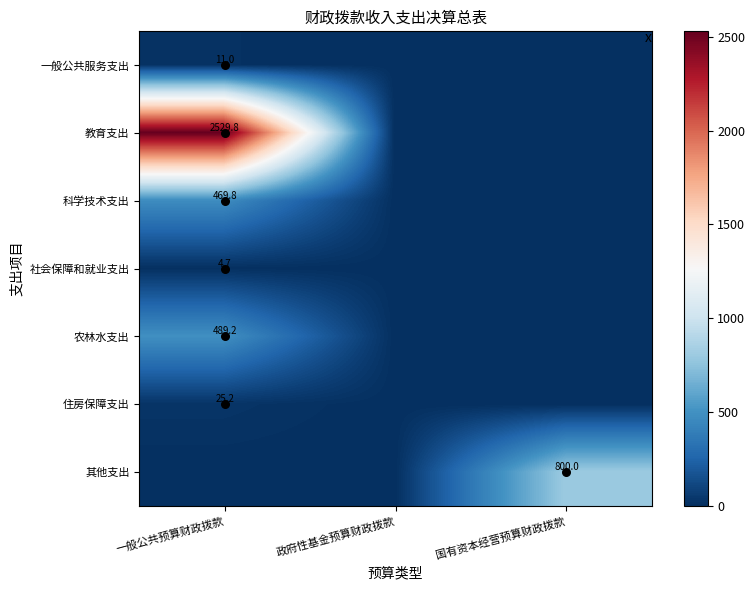

Between 国有资本经营预算财政拨款 and 政府性基金预算财政拨款, which is larger?

国有资本经营预算财政拨款